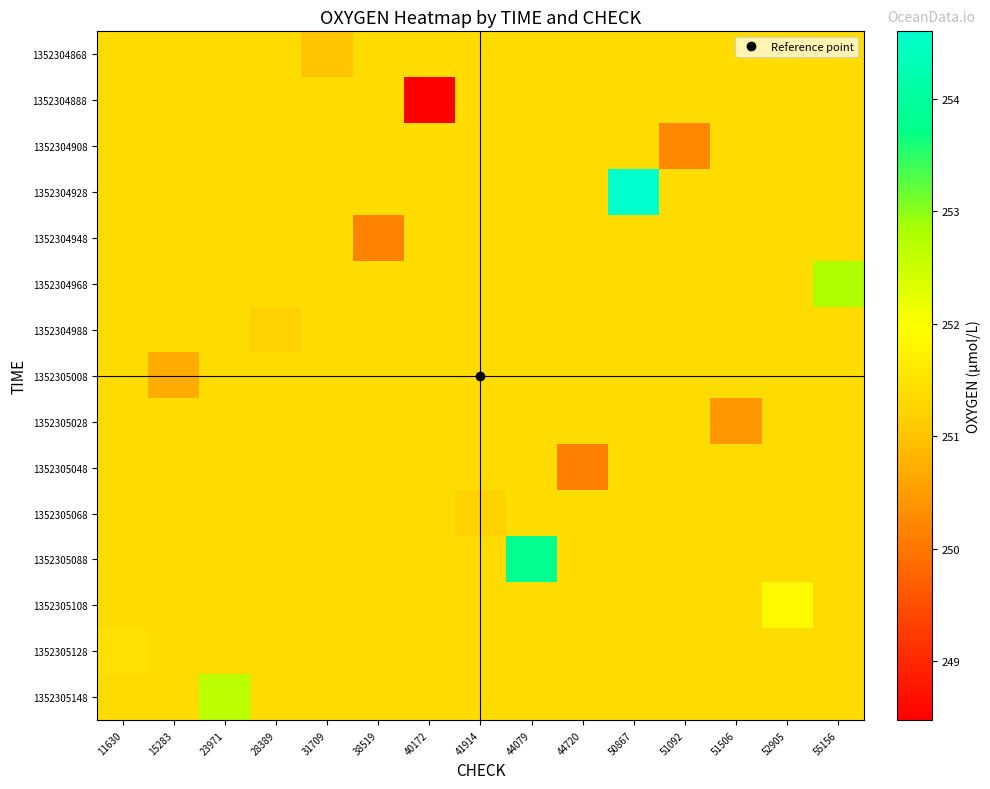

What is the total value across all series at 15283?

3770.0